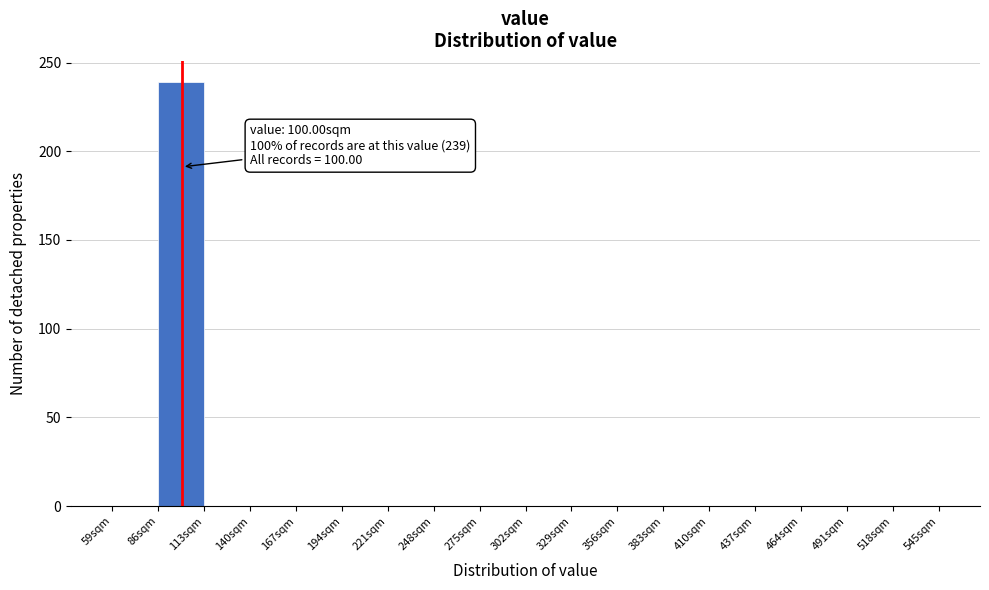

Over which range of the x-axis is the bar tallest?

86 to 113